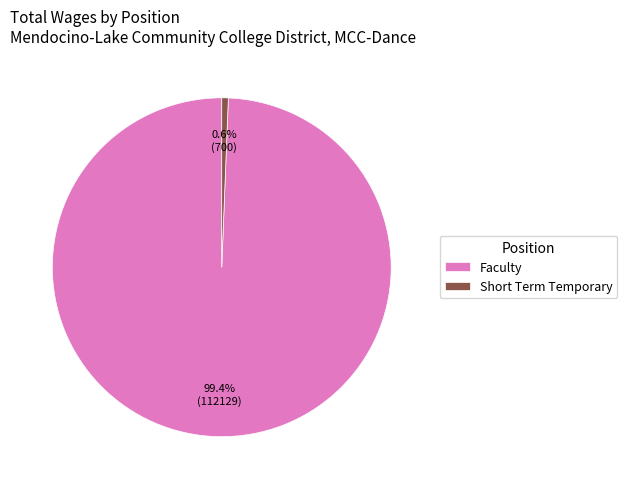

To the nearest percent, what is the difference between the Faculty and Short Term Temporary slice percentages?

99%